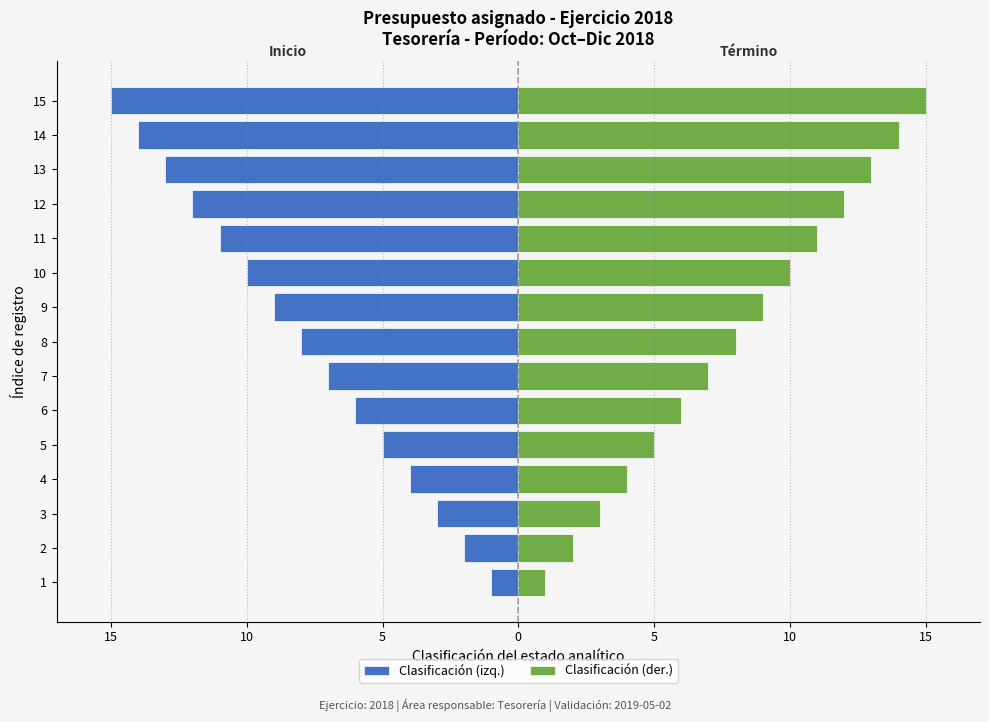

What is the label of the 14th bar from the right?

15